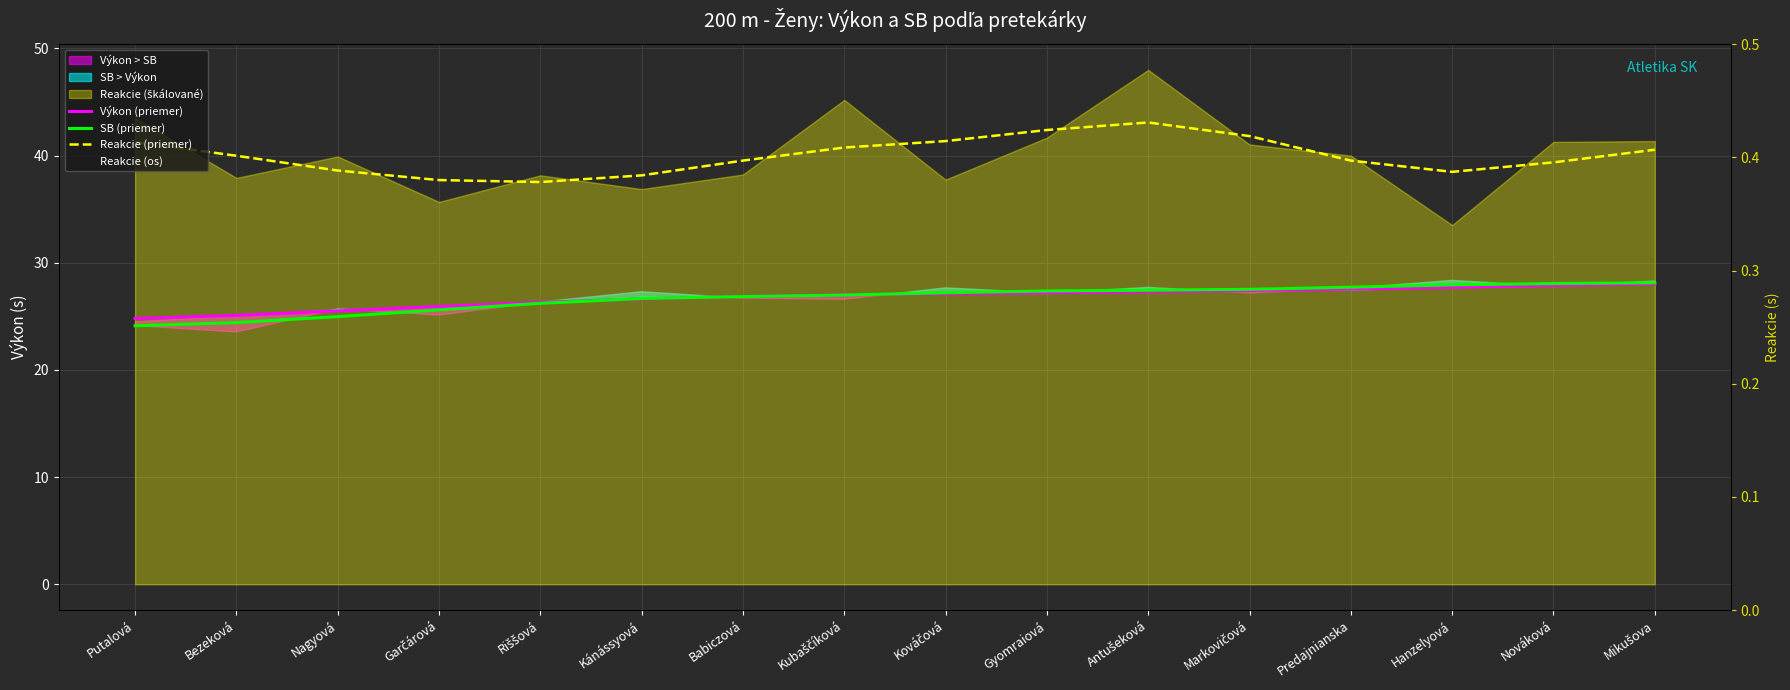

How many series are shown in this chart?

4